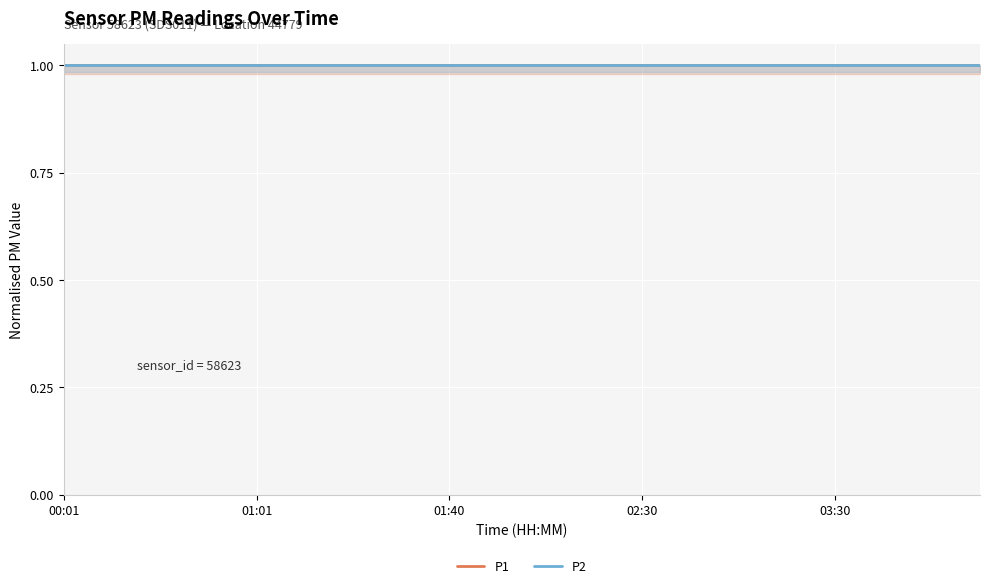

Is this an area chart (filled region under the line)?

No